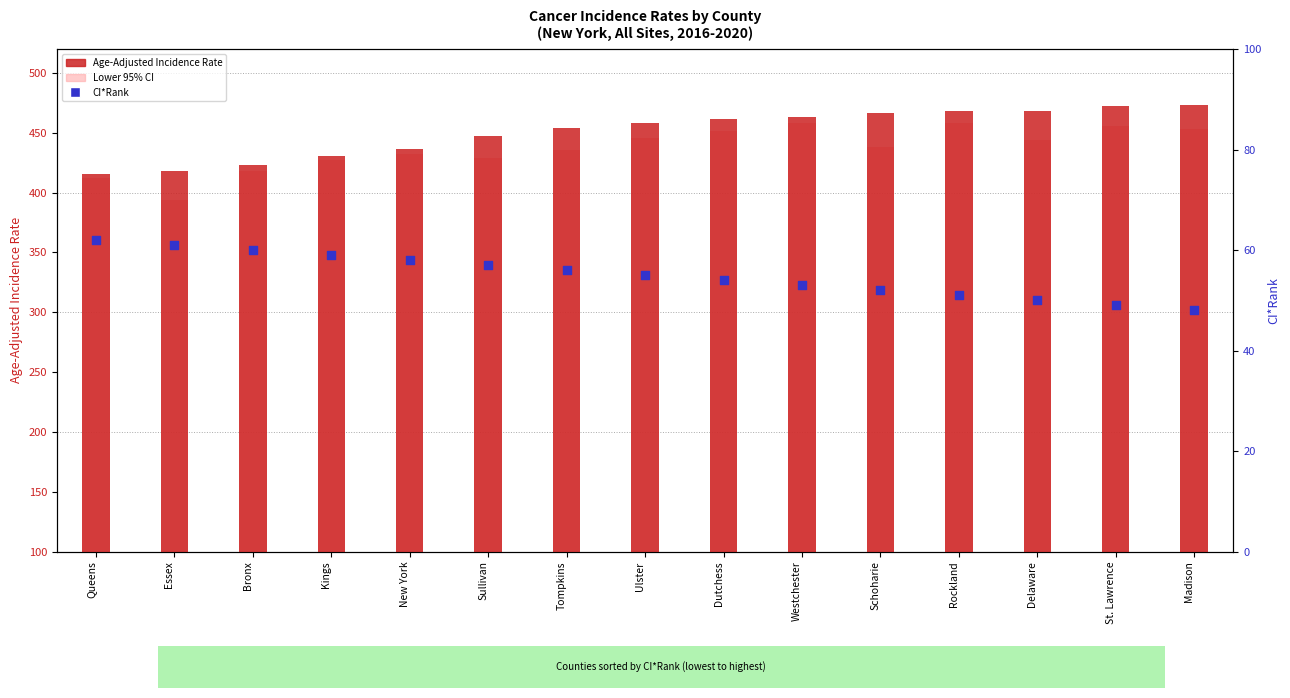

At how many categories does at least one series exceed 222?

15